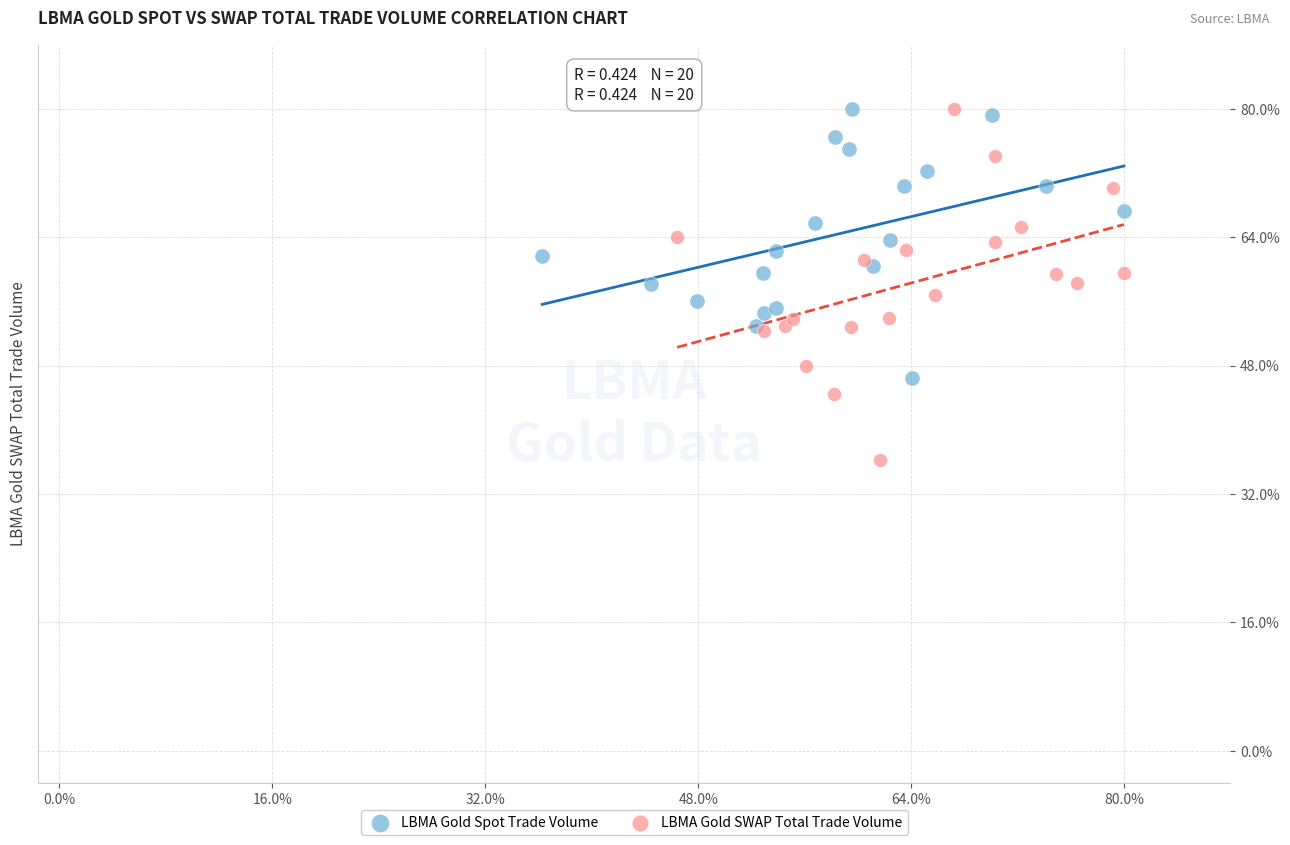

What are all the series names shown in the legend?

LBMA Gold Spot Trade Volume, LBMA Gold SWAP Total Trade Volume